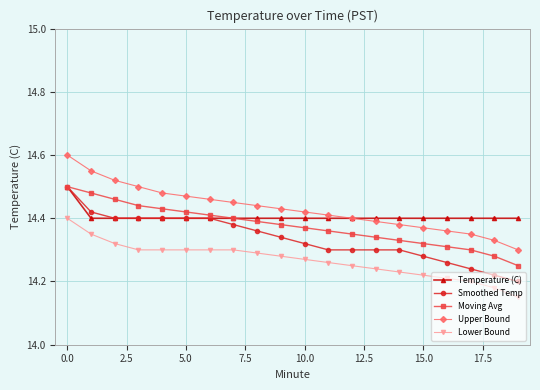

Count the Lower Bound values in the range 14 to 15.

20